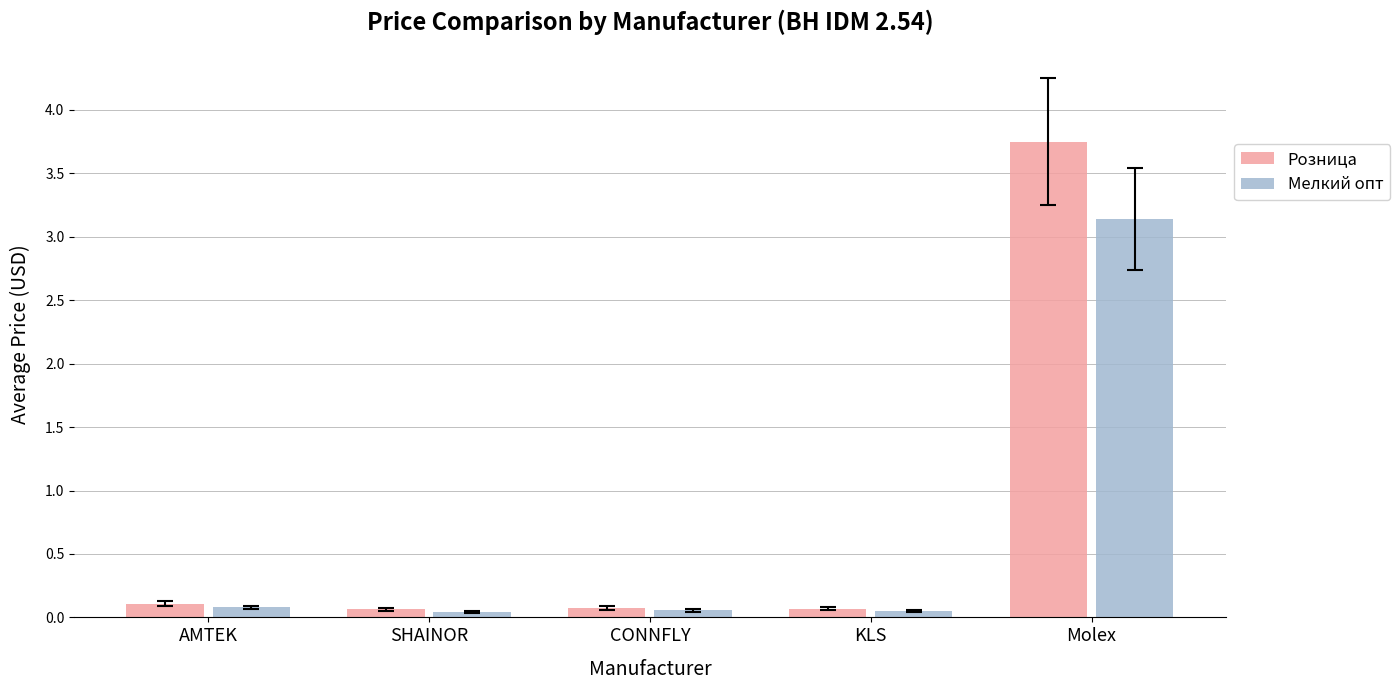

What is the spread (max minus min) of values at Molex?

0.6